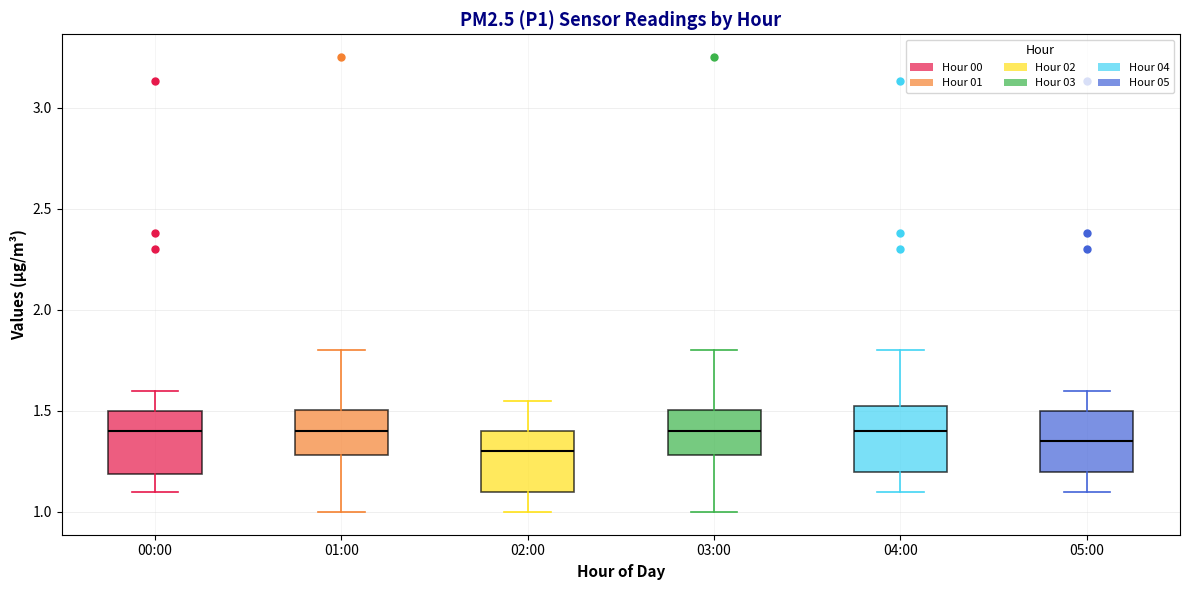

Reading left to right, transcribe this box plot: for each box, give where its median line is, the range the box spans, and where its two whiskers end, as read against the y-axis. The values are not printed on the chart, so give them approximately, as read against the axis.

00:00: median 1.40, box 1.20 to 1.50, whiskers 1.10 to 1.60
01:00: median 1.40, box 1.30 to 1.50, whiskers 1.00 to 1.80
02:00: median 1.30, box 1.10 to 1.40, whiskers 1.00 to 1.55
03:00: median 1.40, box 1.30 to 1.50, whiskers 1.00 to 1.80
04:00: median 1.40, box 1.20 to 1.55, whiskers 1.10 to 1.80
05:00: median 1.35, box 1.20 to 1.50, whiskers 1.10 to 1.60